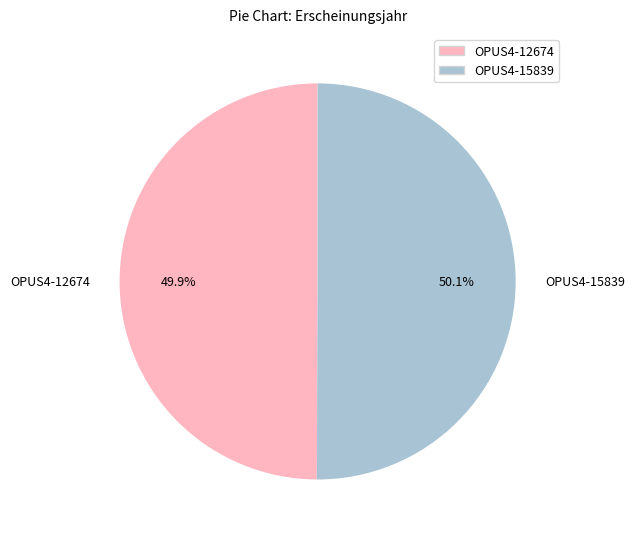

What is the ratio of the value at OPUS4-15839 to the value at OPUS4-12674?

1.0